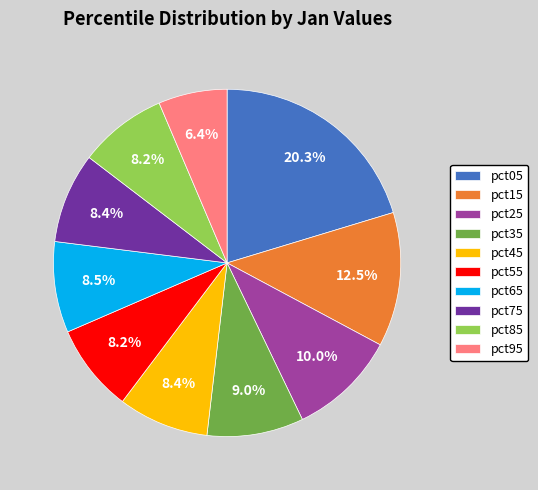

The pct75 slice represents 8% of the pie. True or false?

True